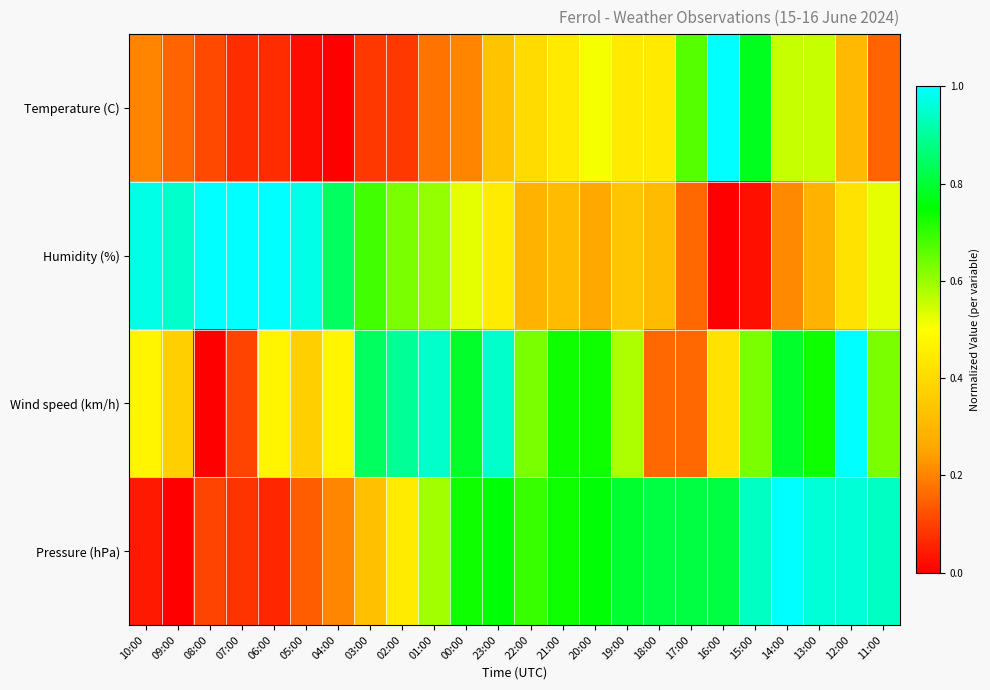

Between 08:00 and 17:00, which is larger?

17:00